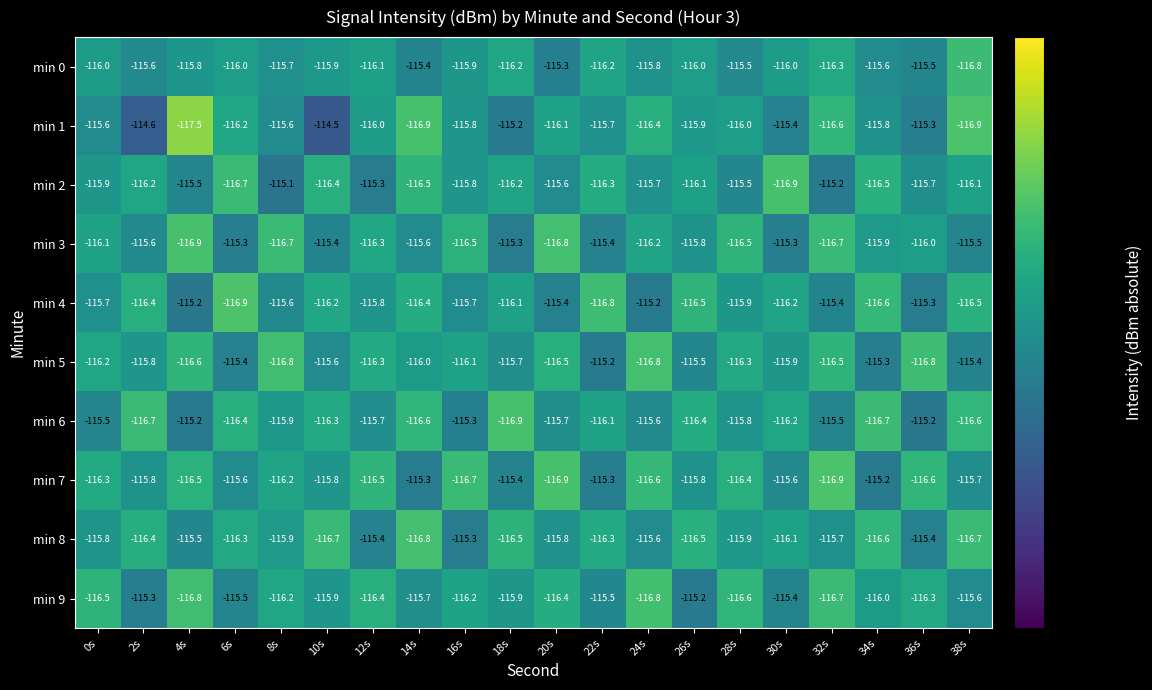

What is the difference between the second highest and second lowest values in the min 6 series?

1.5